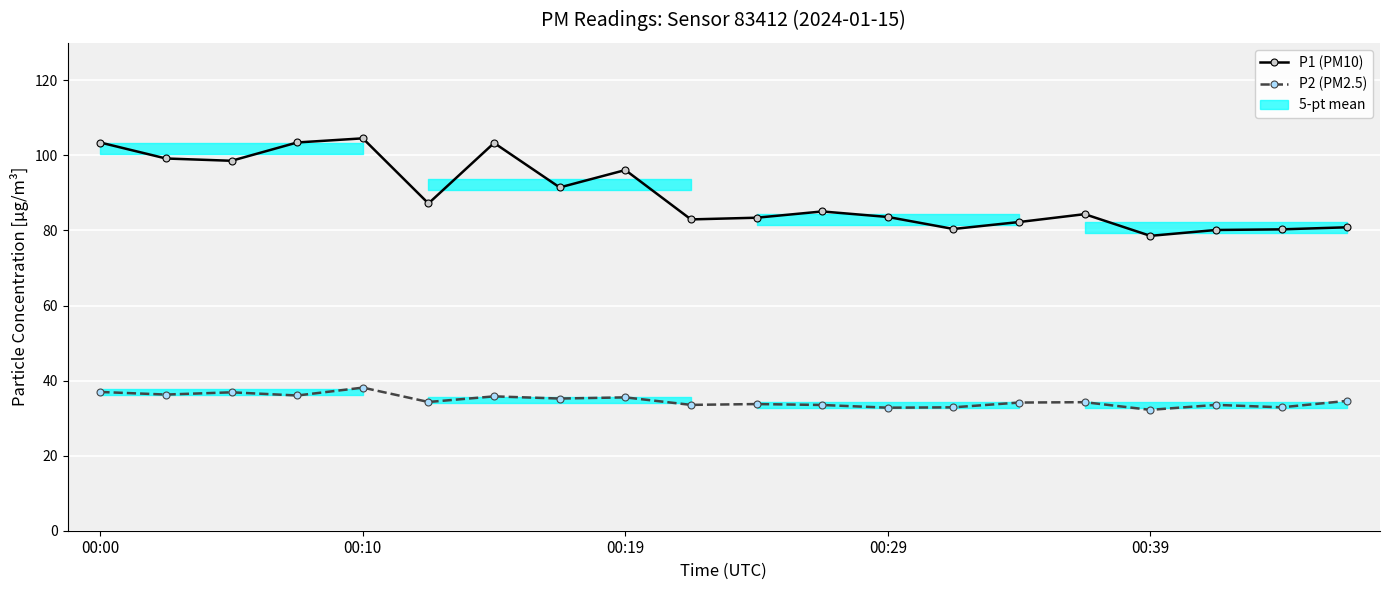

True or false: P2 (PM2.5) and P1 (PM10) intersect in this chart.

False